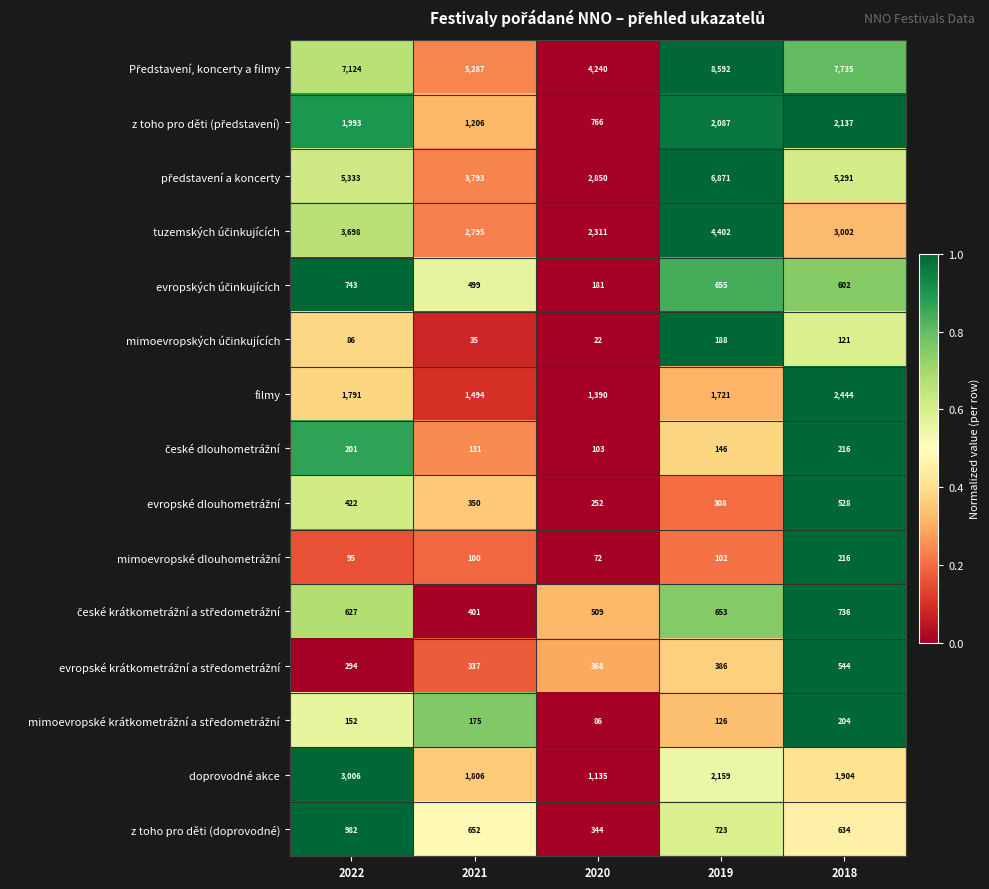

List the labels in order of filmy value, largest first.

2018, 2022, 2019, 2021, 2020